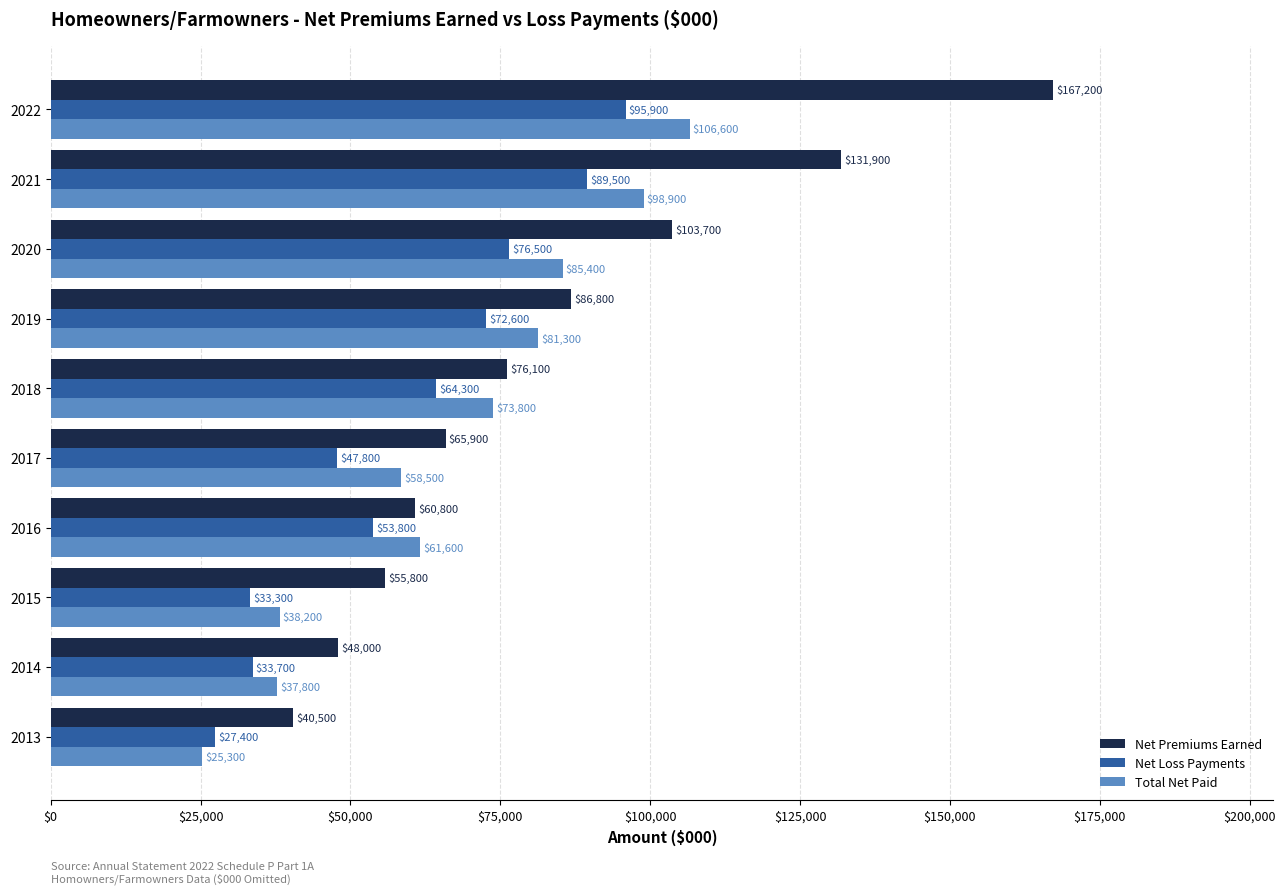

Which series has the largest total across all categories?

Net Premiums Earned